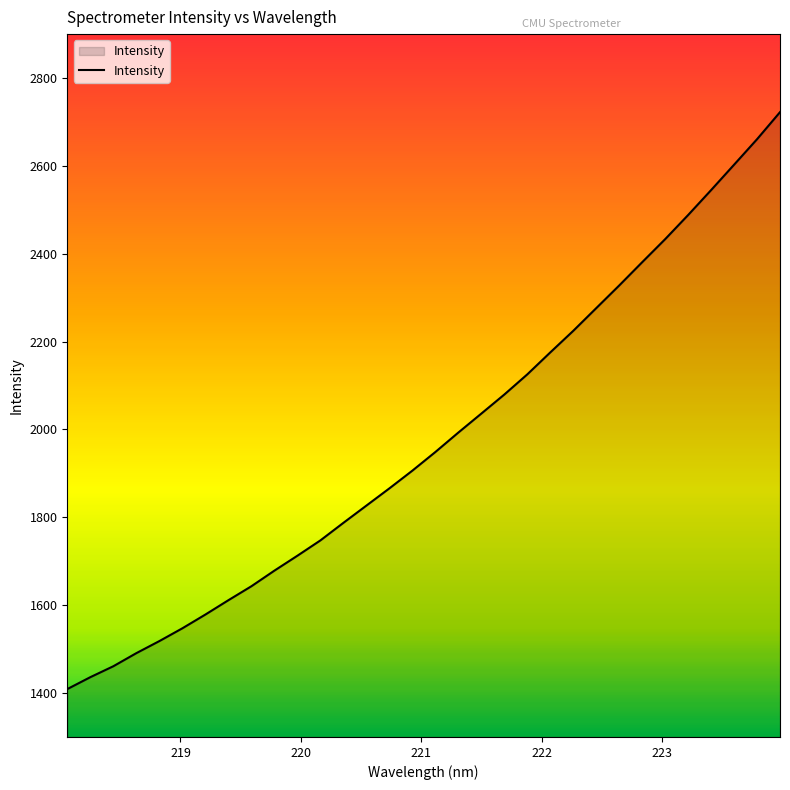

What is the difference between the maximum and minimum values?

1313.3